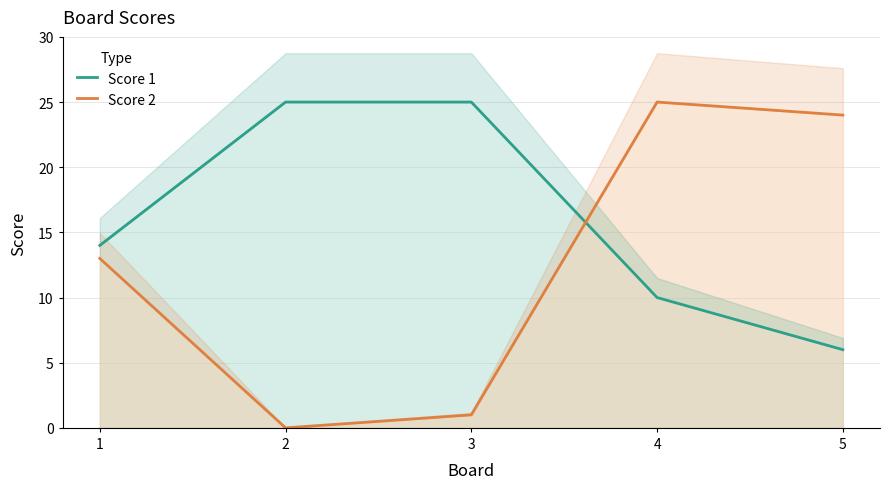

How many distinct data groups are displayed?

2